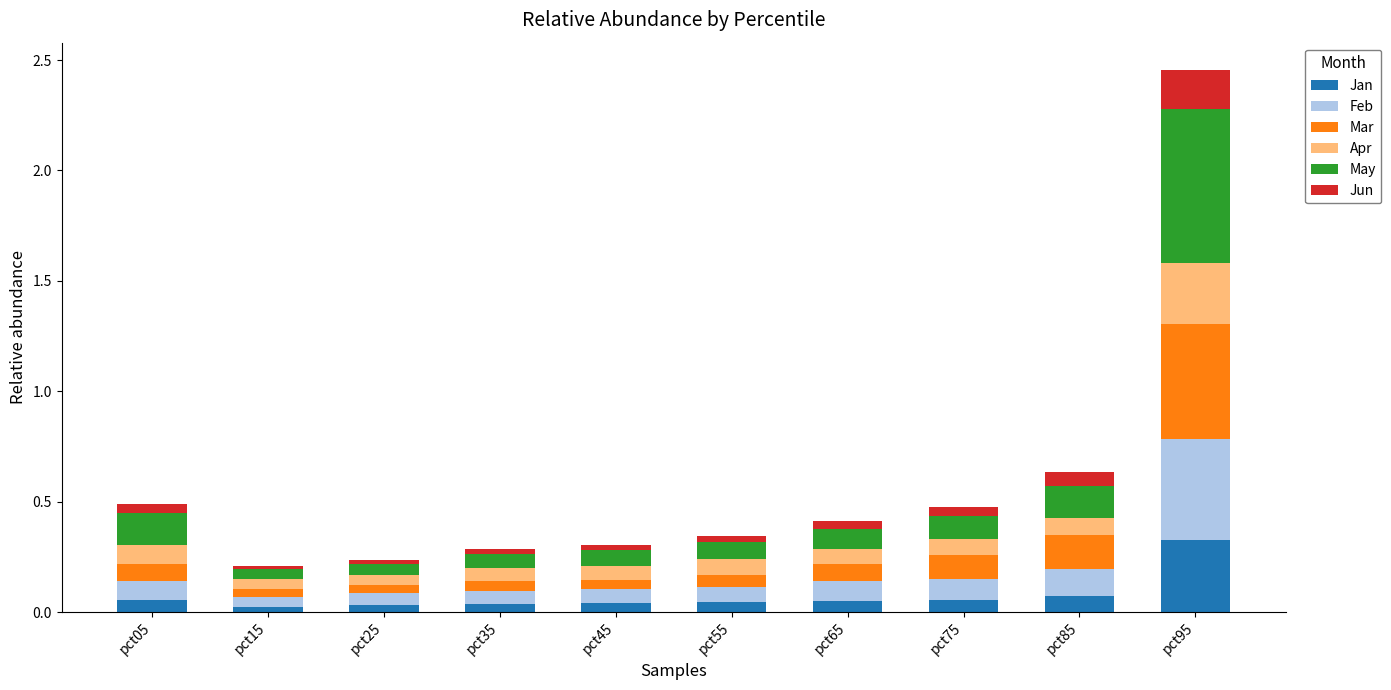

What are all the series names shown in the legend?

Jan, Feb, Mar, Apr, May, Jun